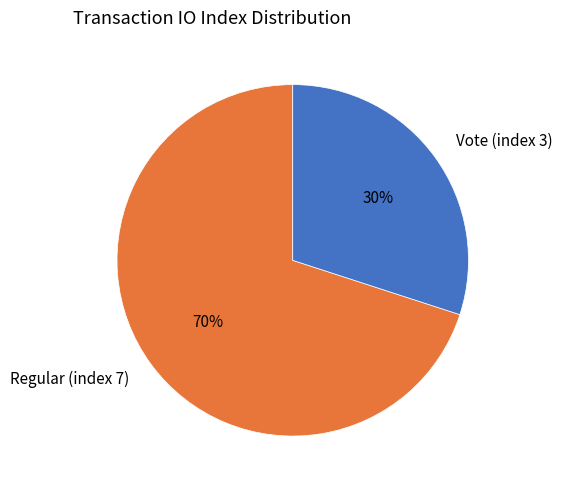

The Regular (index 7) slice represents 70% of the pie. True or false?

True